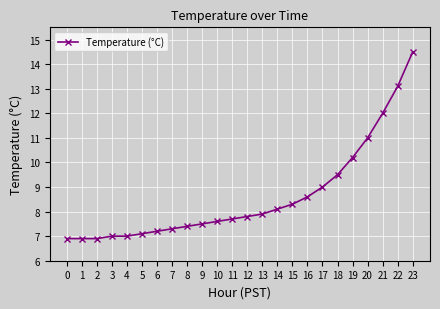

Between 2 and 14, which is larger?

14